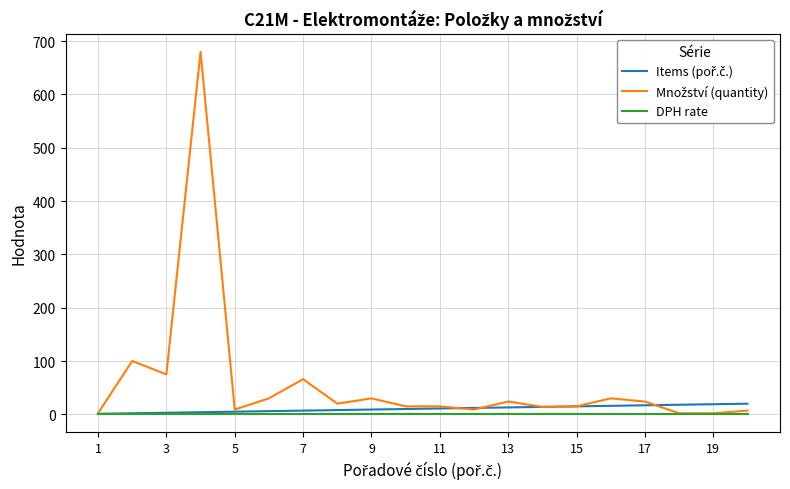

How many lines are shown in the chart?

3